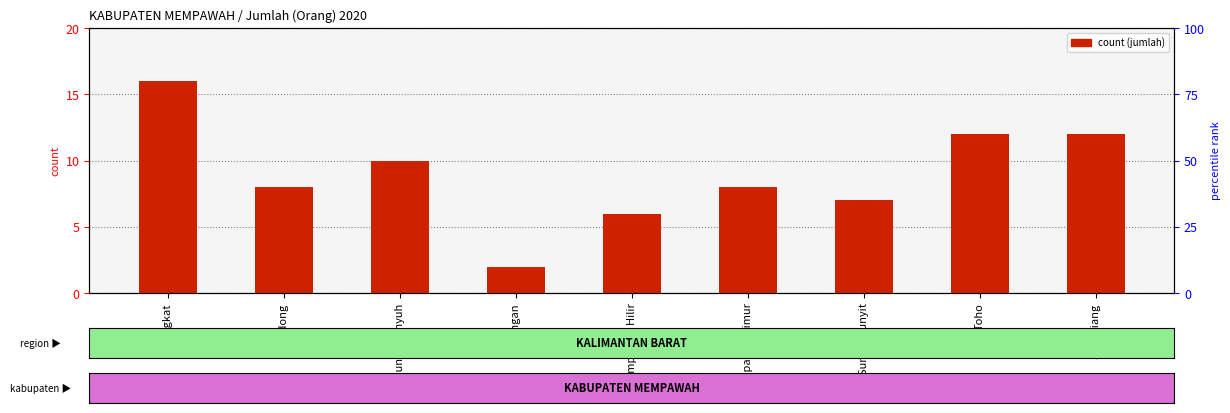

Rank the categories by value from lowest to highest.

Anjongan, Mempawah Hilir, Sungai Kunyit, Segedong, Mempawah Timur, Sungai Pinyuh, Toho, Sadaniang, Jongkat